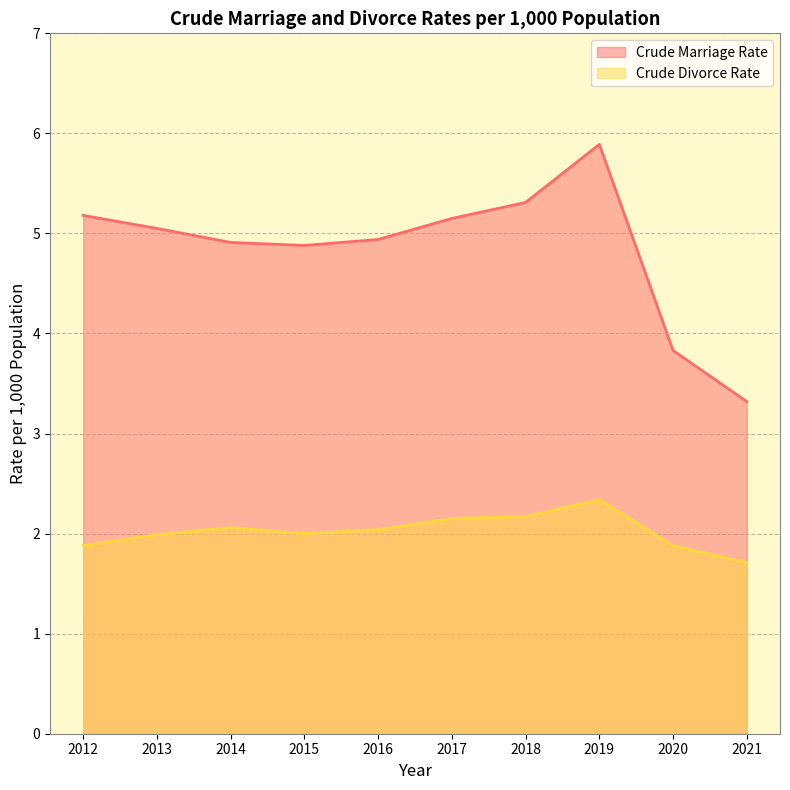

Where is the first local minimum for Crude Marriage Rate?

2015